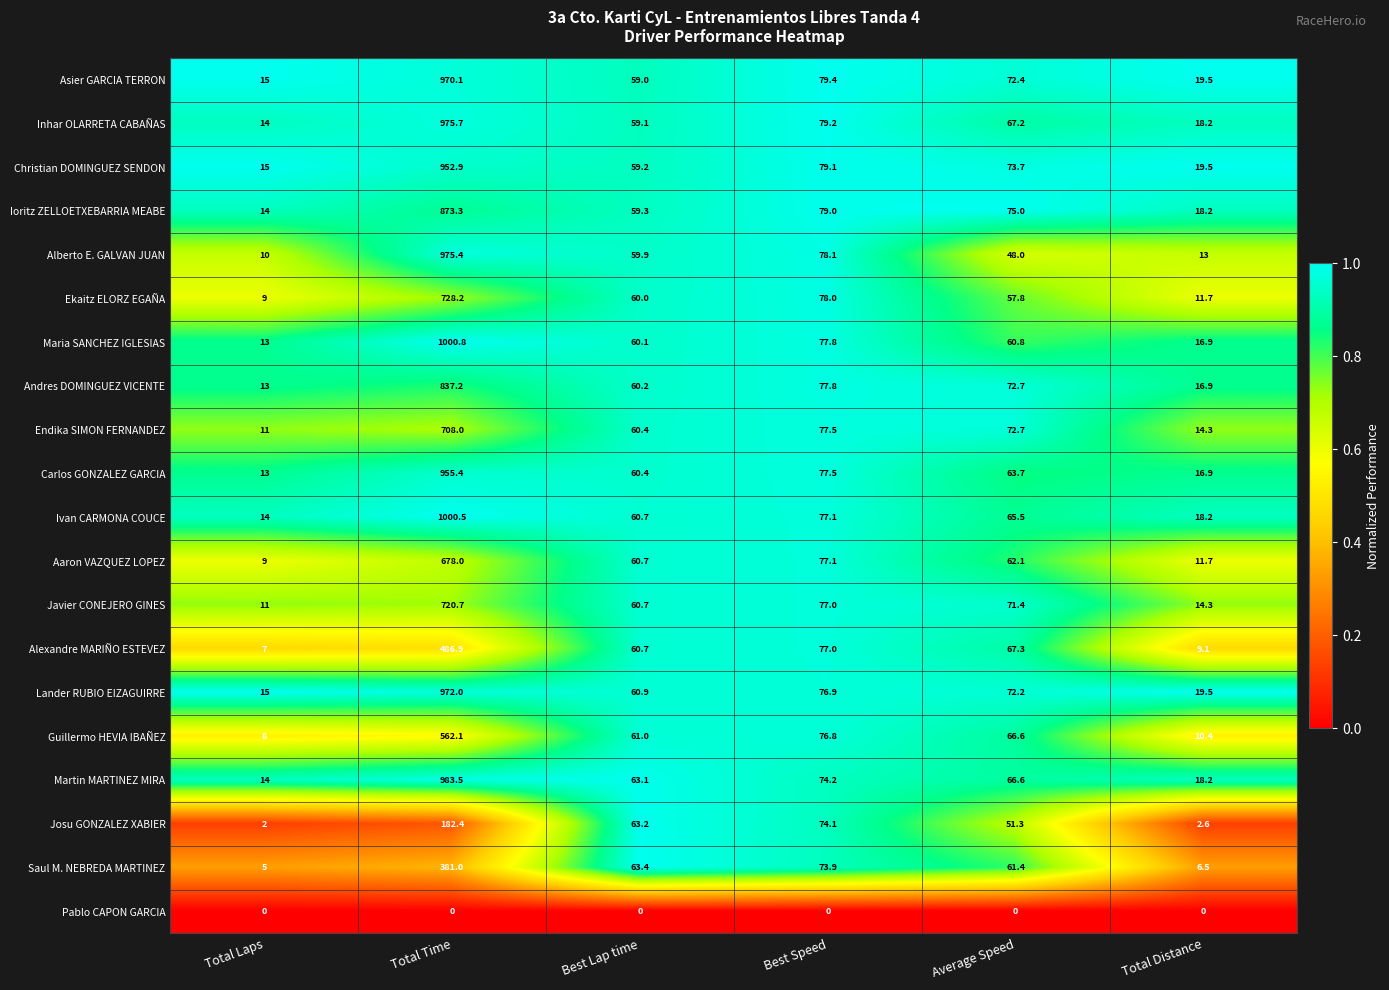

What is the lowest value of the Maria SANCHEZ IGLESIAS series?

13.0